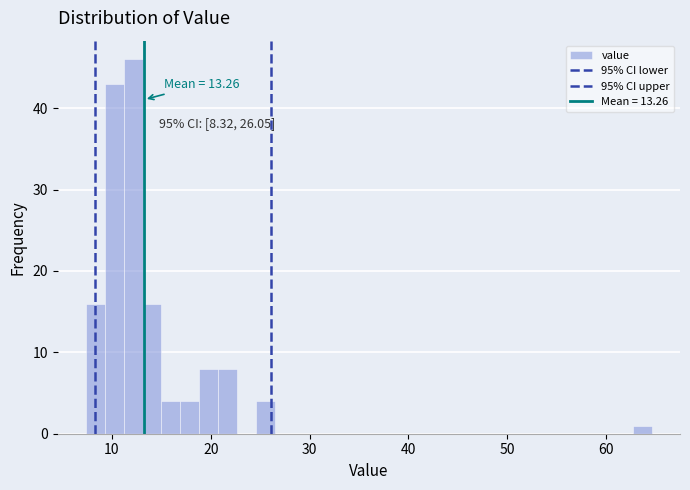

Around what value on the x-axis is the tallest bar? Give the approximate position of its centre, as read against the axis.

12